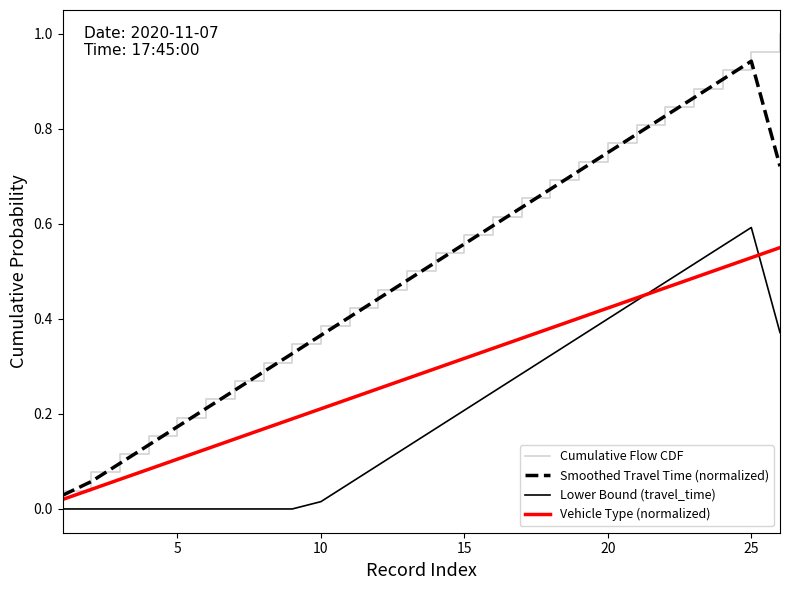

Which series has the largest range (max minus min)?

Cumulative Flow CDF